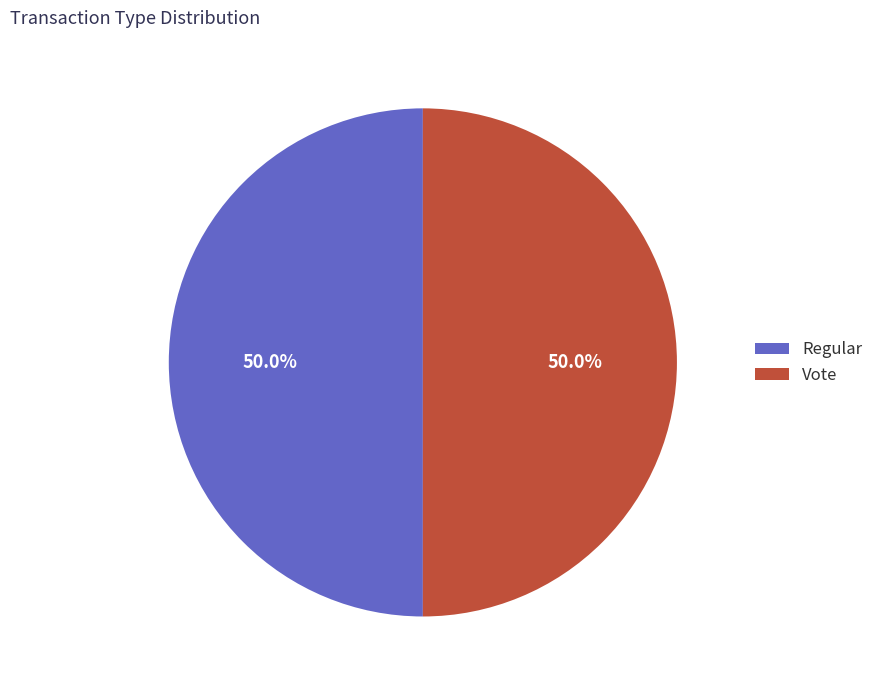

What percentage is the Regular slice, to the nearest percent?

50%